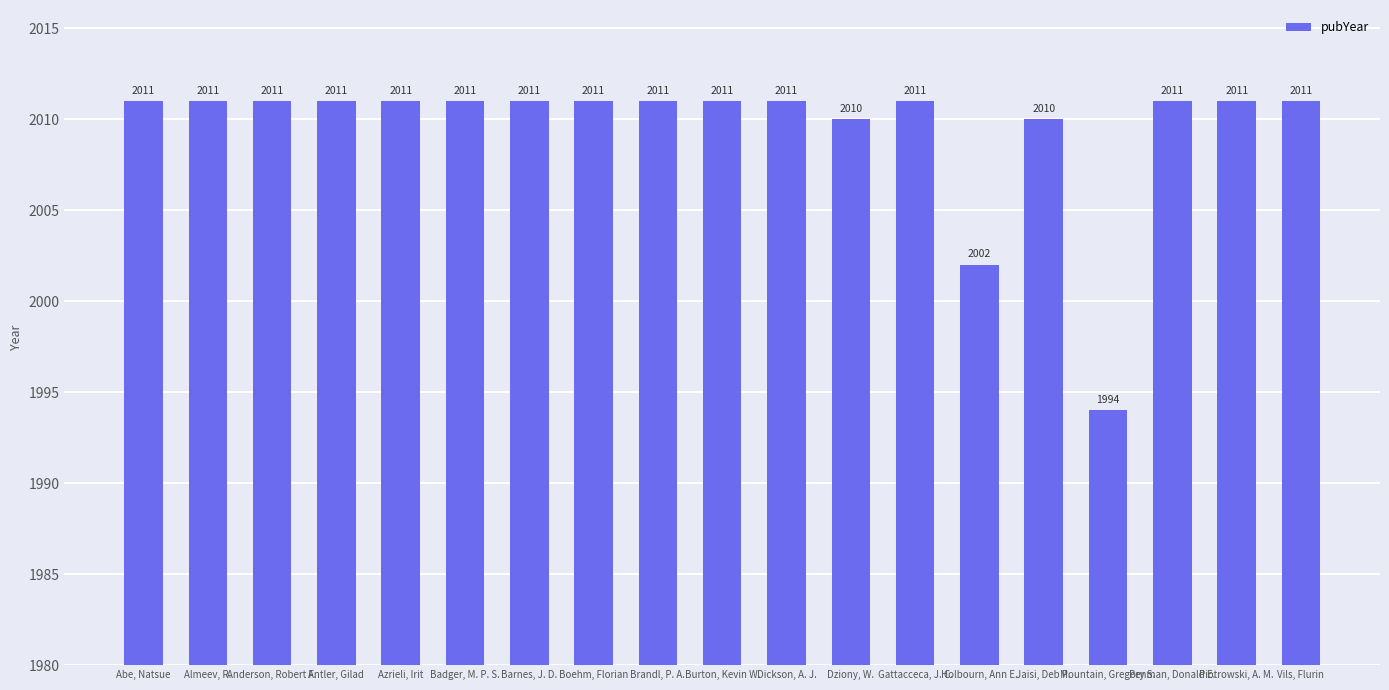

What is the average value?

2010